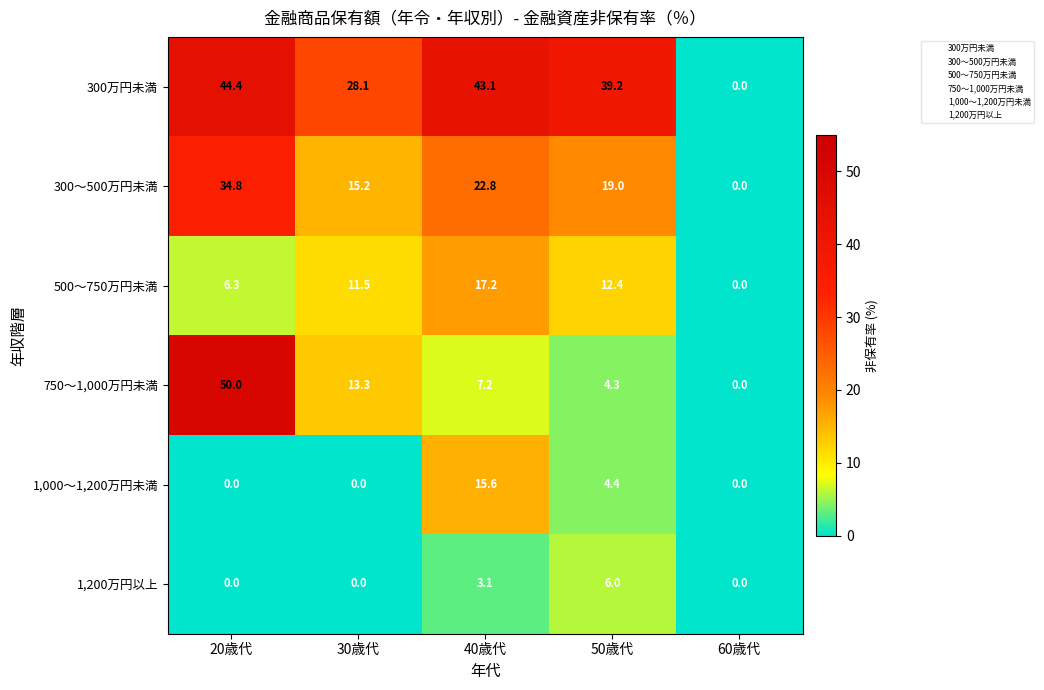

What is the difference between the maximum and minimum values in the 1,000～1,200万円未満 series?

15.6